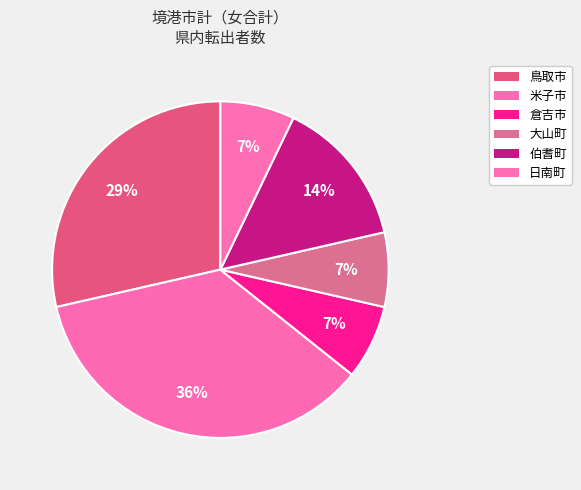

Combined, do 日南町 and 鳥取市 account for over 50%?

No